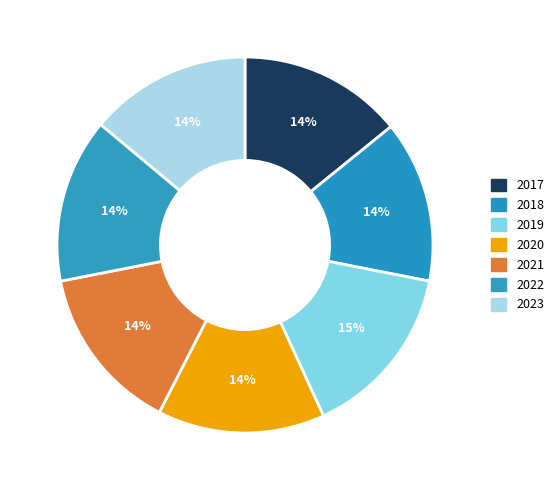

Does any single category account for the majority?

No